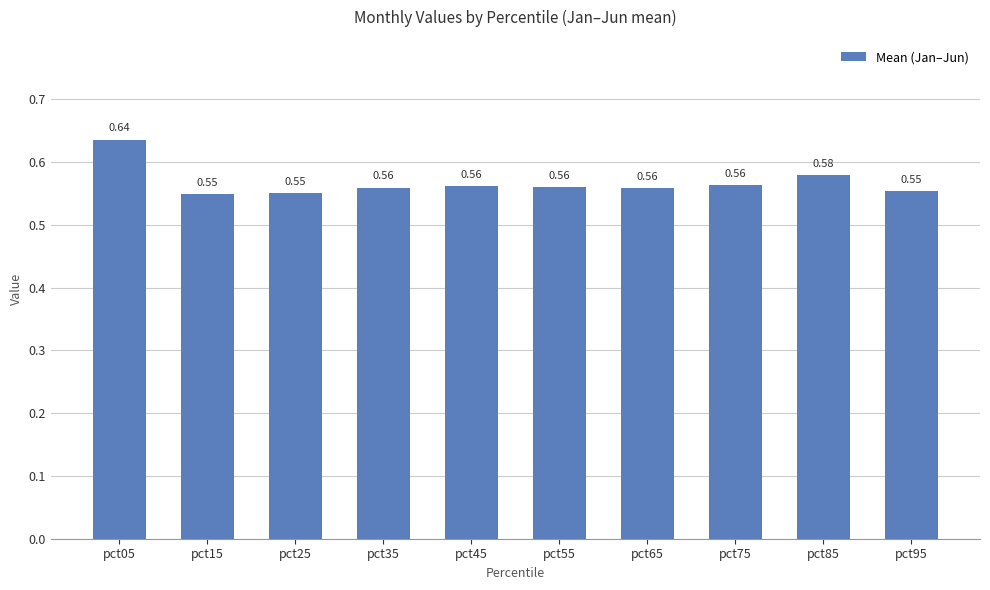

What is the sum of all values?

5.7